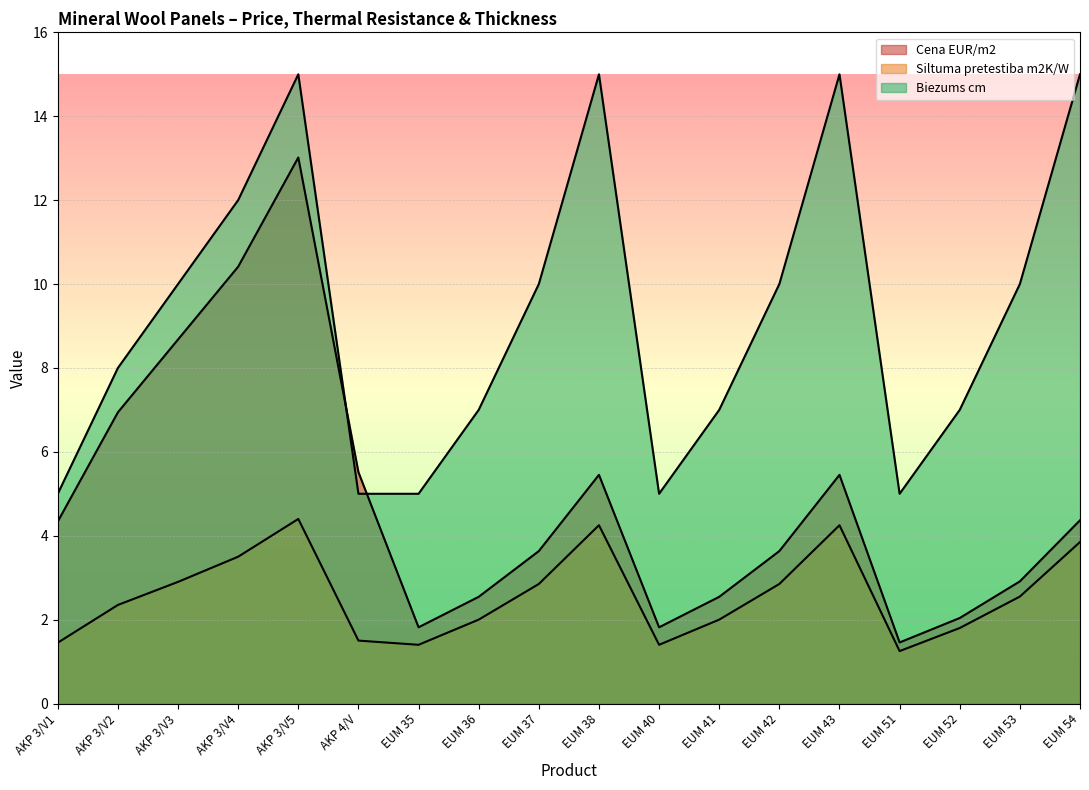

How many lines are shown in the chart?

3